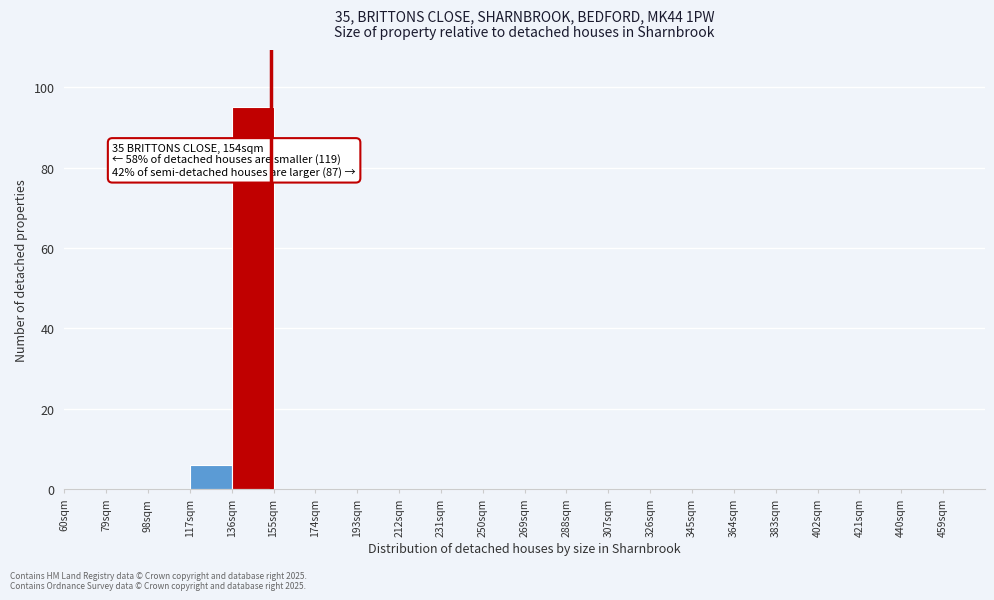

Over which range of the x-axis is the bar tallest?

136 to 155